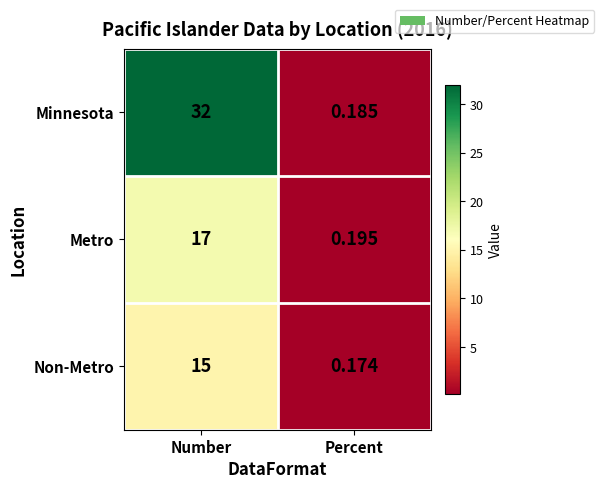

What is the total value across all series at Percent?

0.6